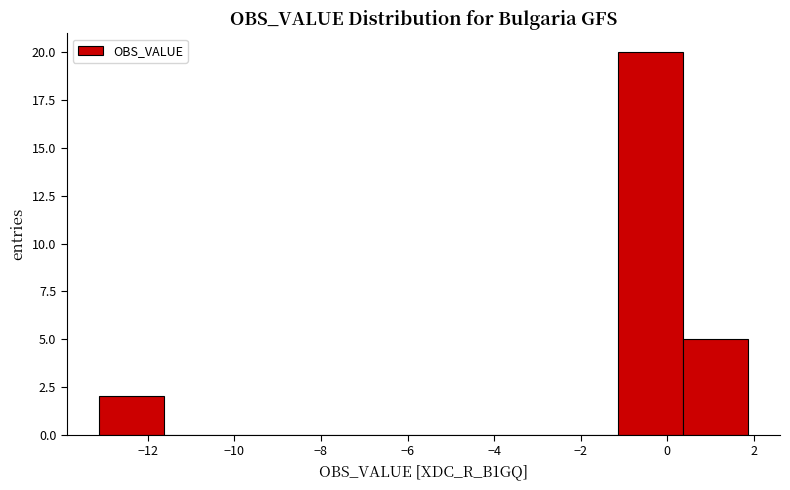

Reading left to right, list every bar in this chart as the range it spans on the x-axis followed by its height. Neither the bar edges nor the heights are printed on the chart, so give them approximately, as read against the axes.

-13.2 to -11.6: 2
-11.6 to -10.2: 0
-10.2 to -8.6: 0
-8.6 to -7.2: 0
-7.2 to -5.6: 0
-5.6 to -4.2: 0
-4.2 to -2.6: 0
-2.6 to -1.2: 0
-1.2 to 0.4: 20
0.4 to 1.8: 5